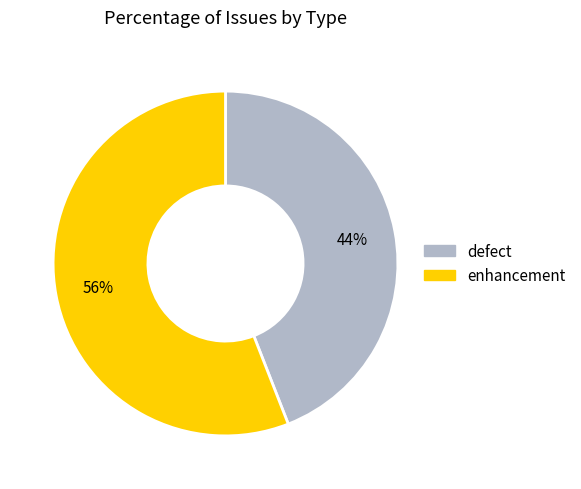

Approximately how many times larger is the value at enhancement compared to defect?

1.3